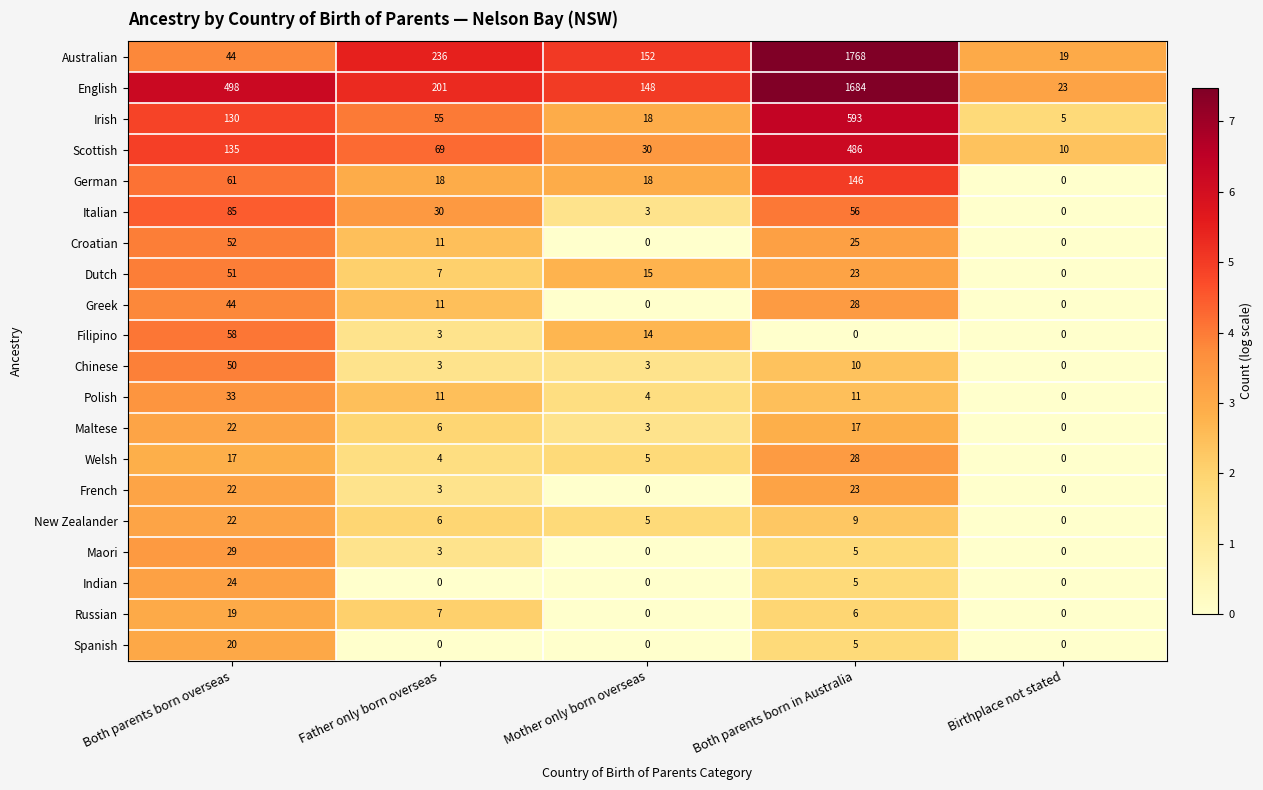

The Welsh series shows 0 at Birthplace not stated. True or false?

True